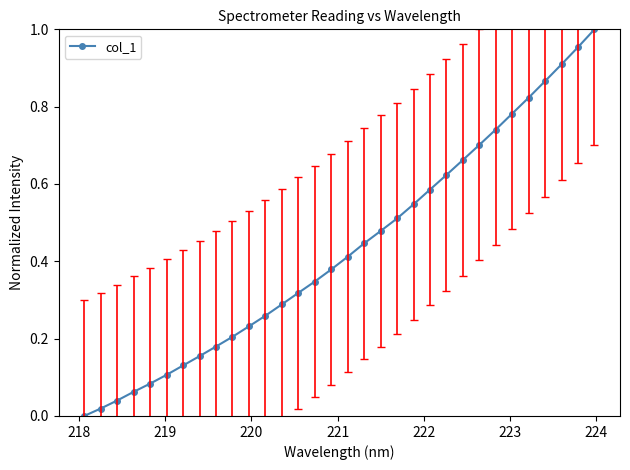

How many data points does each series have?

32